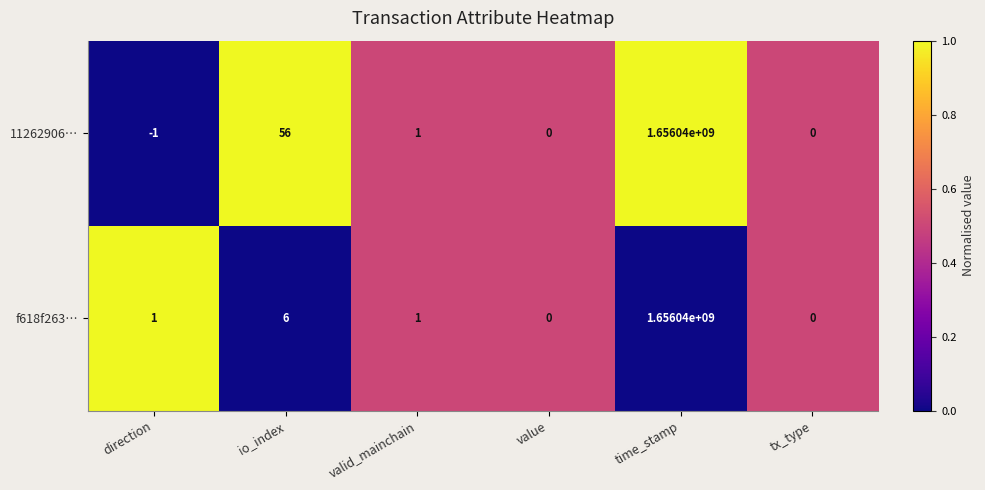

What is the difference between the f618f263… values at tx_type and io_index?

6